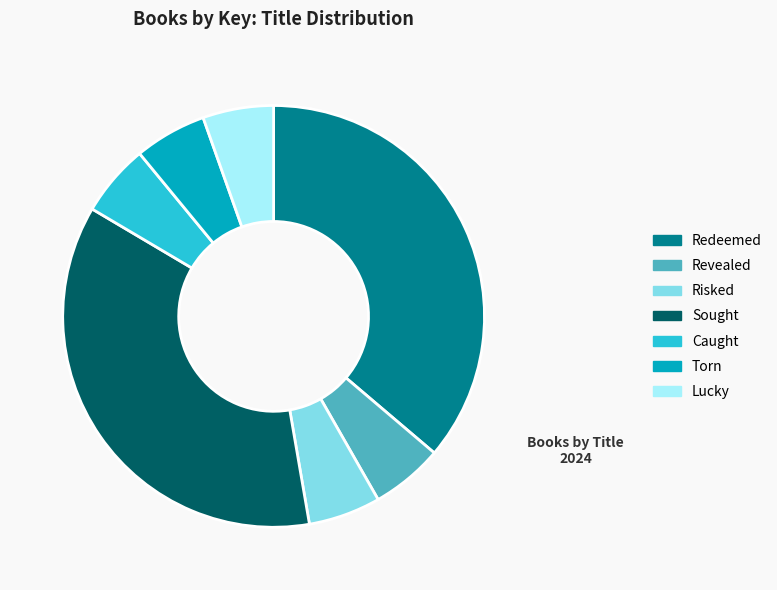

Does Lucky represent more than half of the total?

No